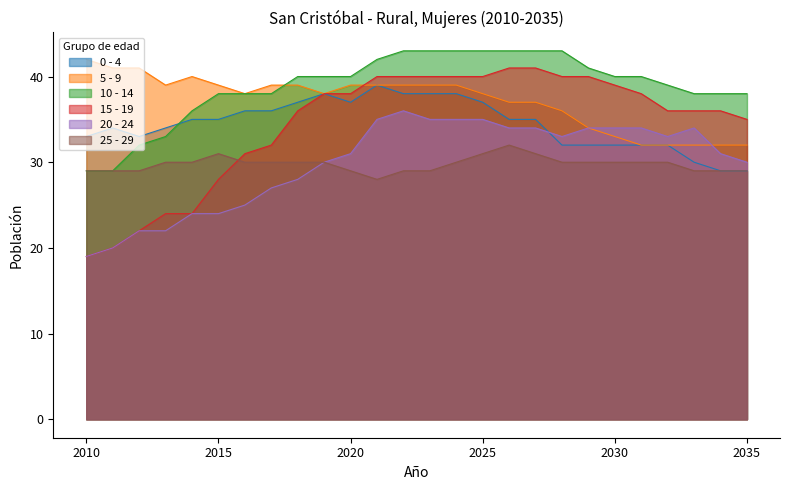

What is the average value of the 10 - 14 series?

39